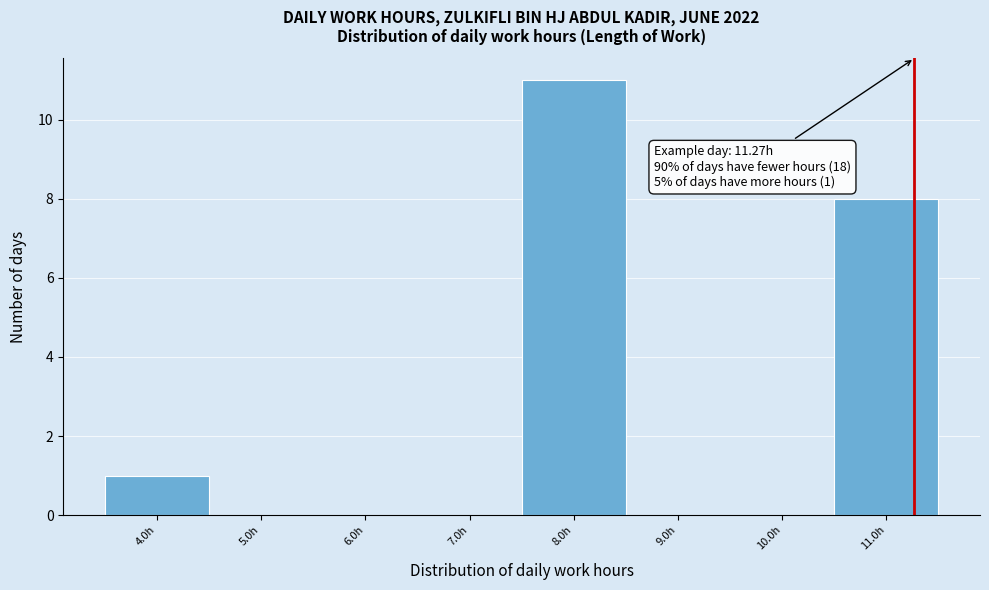

Over which range of the x-axis is the bar tallest?

7.5 to 8.5